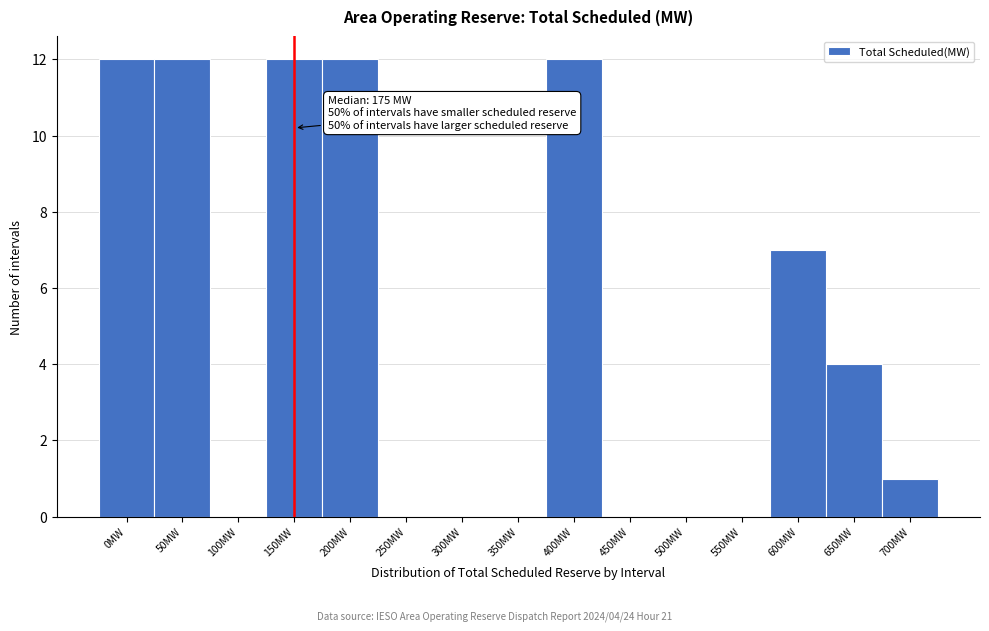

Reading left to right, what are all the values shown in this chart?

0MW=12	50MW=12	100MW=0	150MW=12	200MW=12	250MW=0	300MW=0	350MW=0	400MW=12	450MW=0	500MW=0	550MW=0	600MW=7	650MW=4	700MW=1